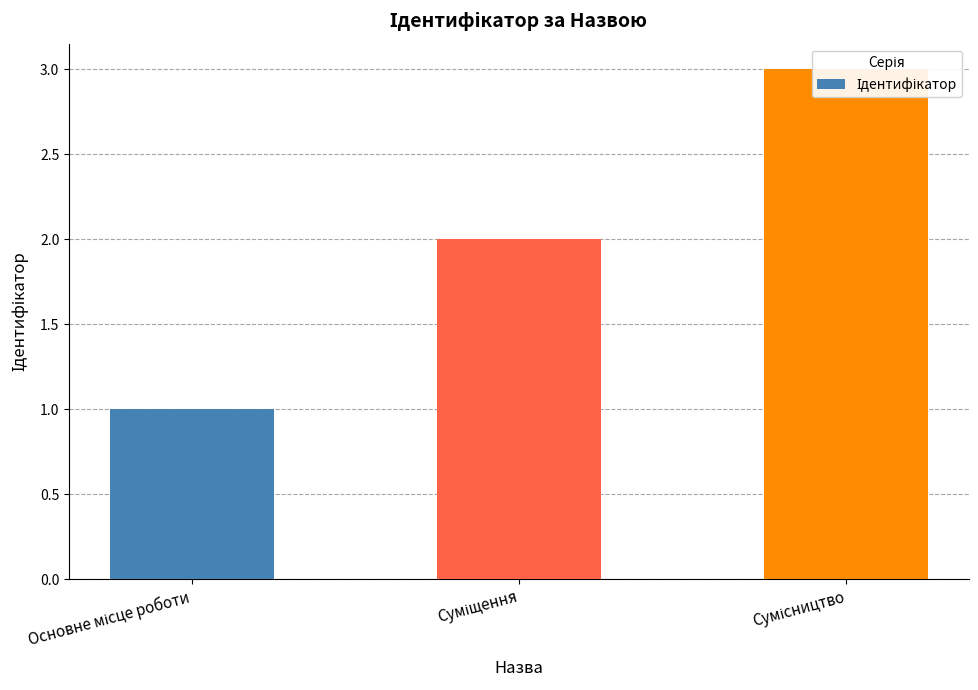

What is the change in value from Основне місце роботи to Суміщення?

+1